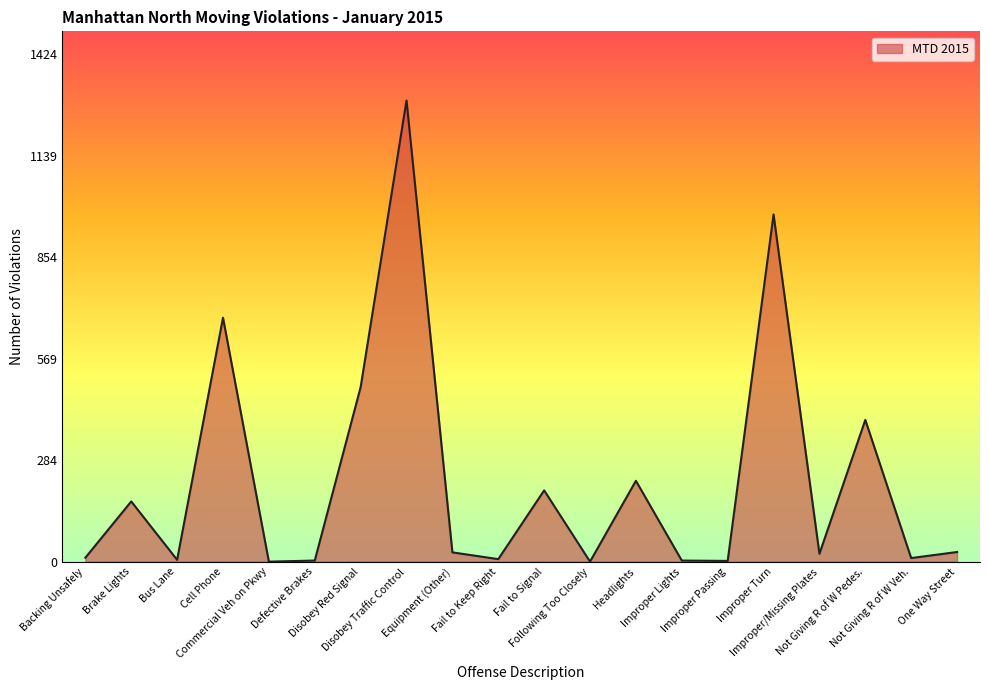

What is the sum of all values?

4555